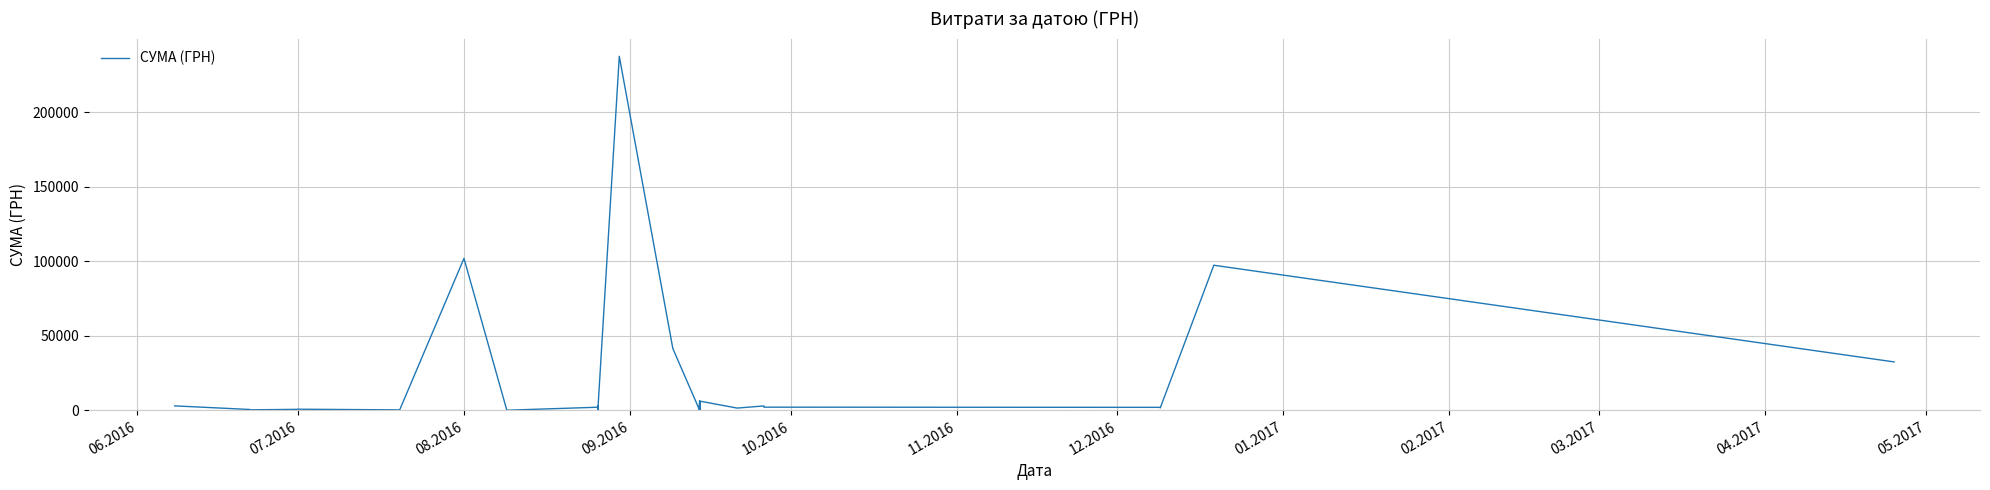

Reading right to left, list all the values displayed in this chart.

32511.6	97307.0	1680.0	2050.0	2173.8	2998.1	1565.0	6244.4	178.0	4097.3	31.6	126.5	364.4	31.6	126.5	6244.4	178.0	4097.3	31.6	126.5	364.4	31.6	126.5	41458.7	237370.5	470.8	2747.0	2137.5	470.8	2747.0	2137.5	135.0	101902.8	361.8	800.0	717.0	390.0	494.0	624.0	3040.0